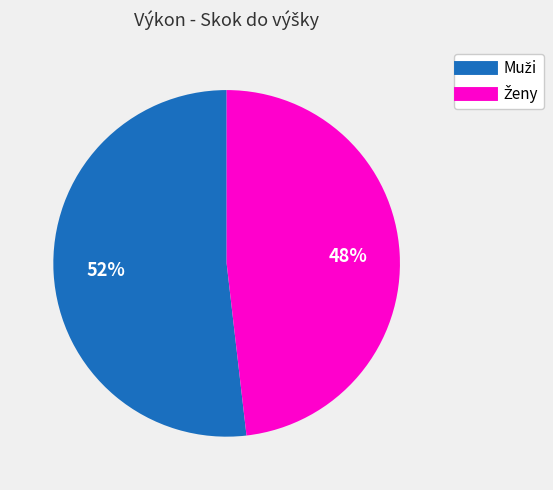

To the nearest percent, what is the average slice percentage?

50%